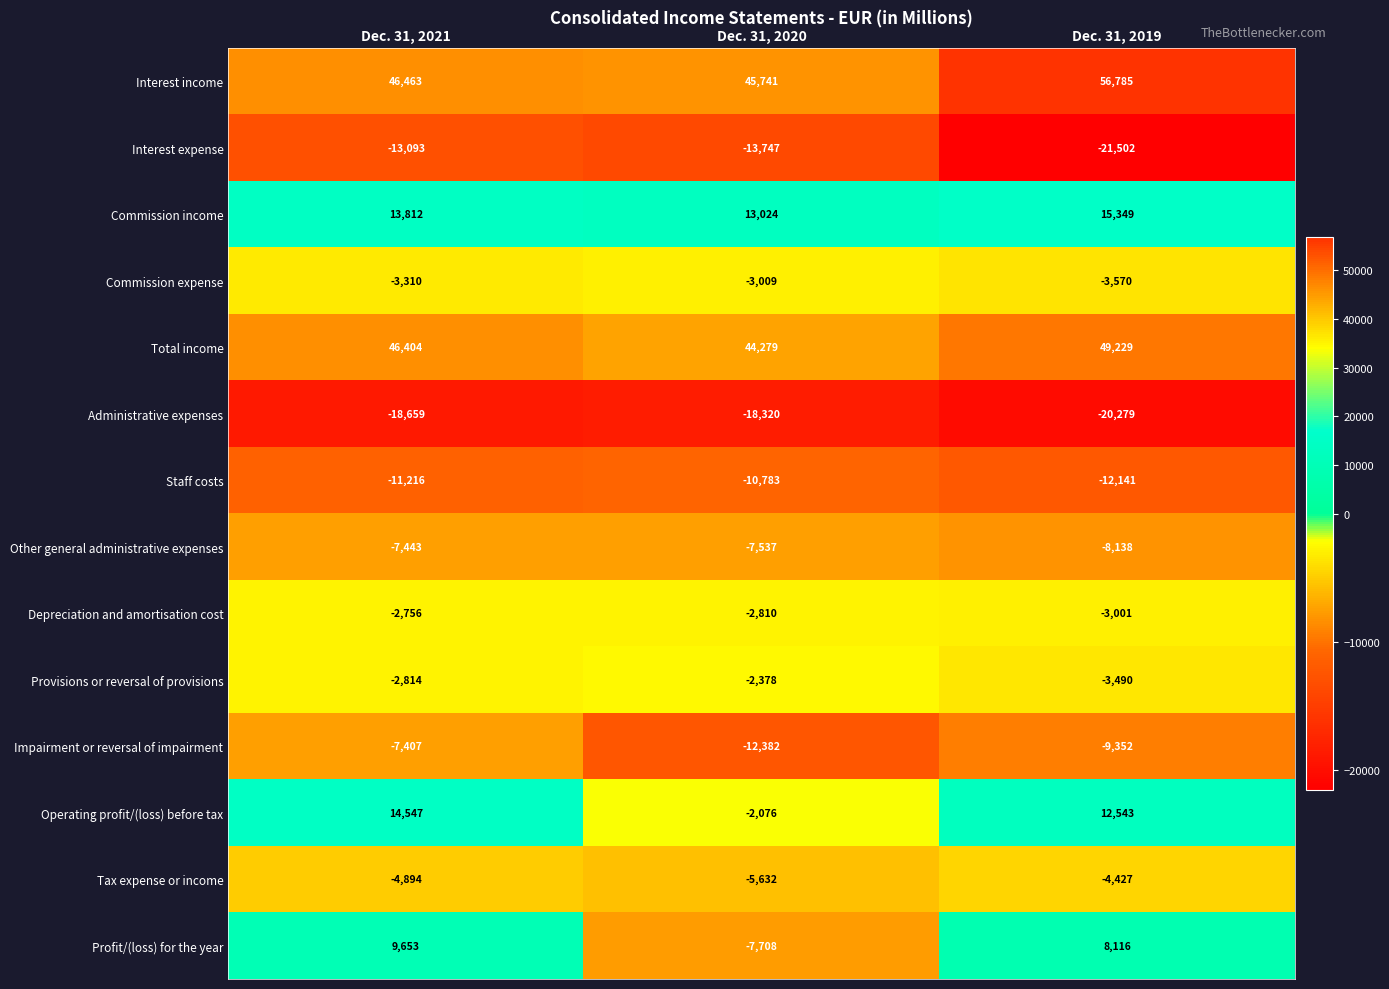

How many data points does each series have?

3